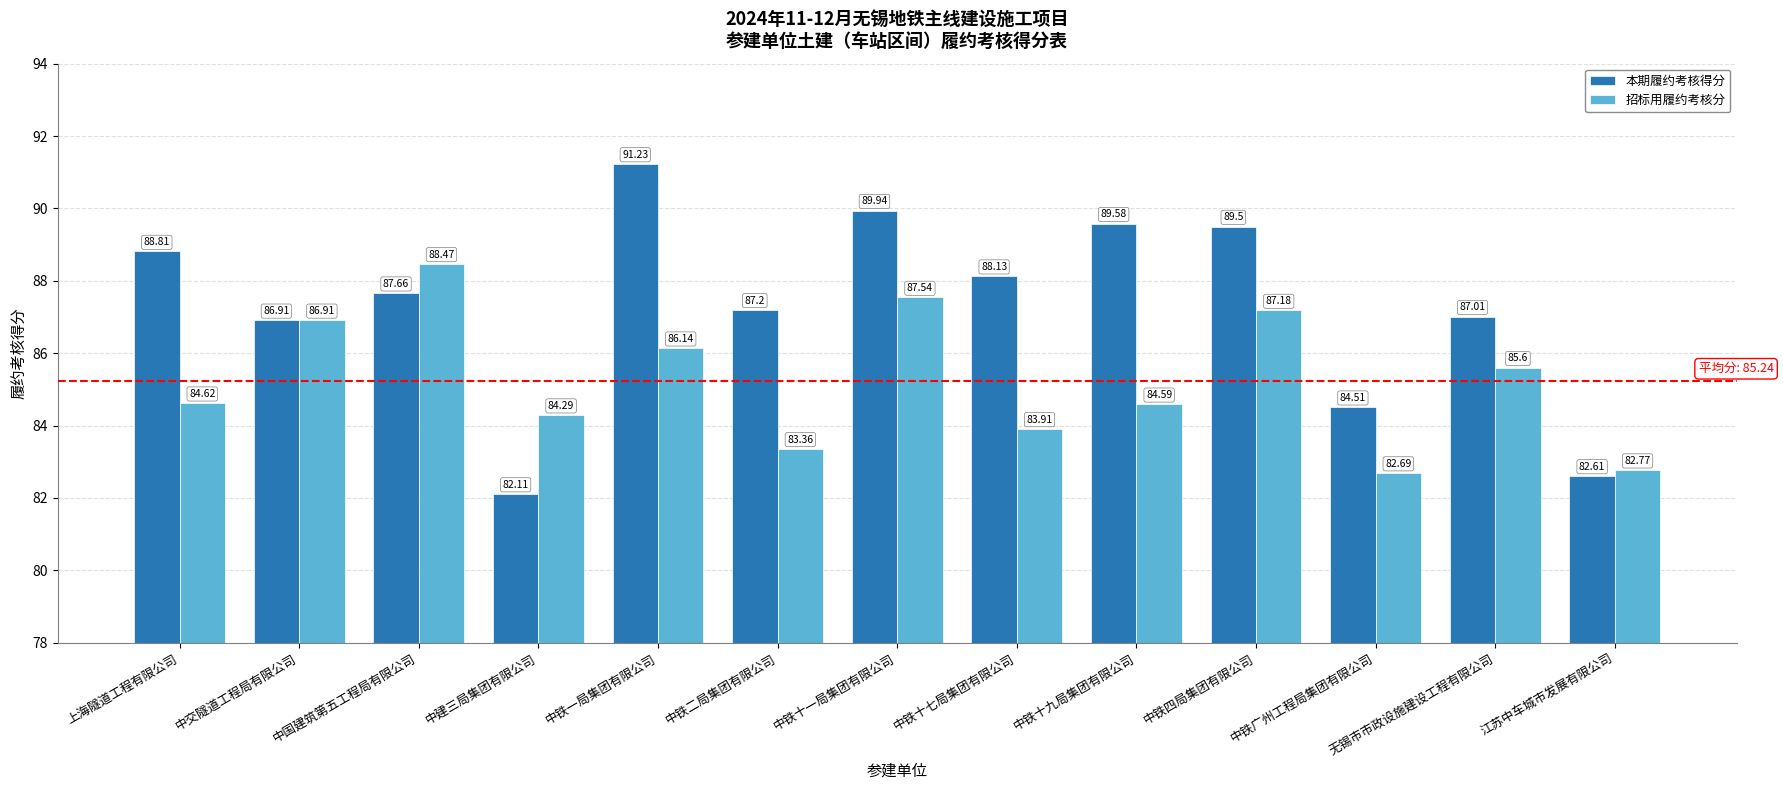

List the series in order of their peak value, highest first.

本期履约考核得分, 招标用履约考核分